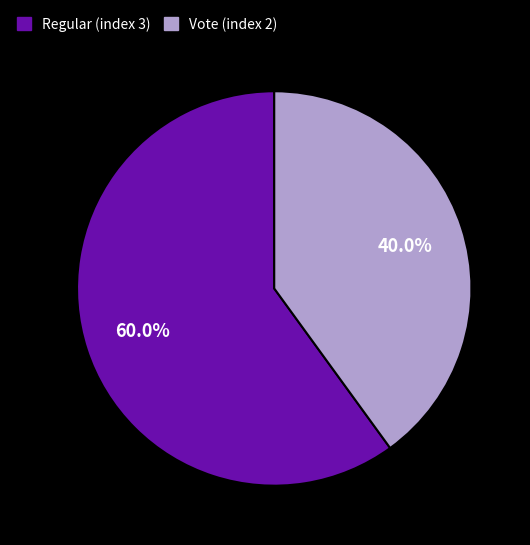

To the nearest percent, what is the difference between the largest and smallest slice percentages?

20%